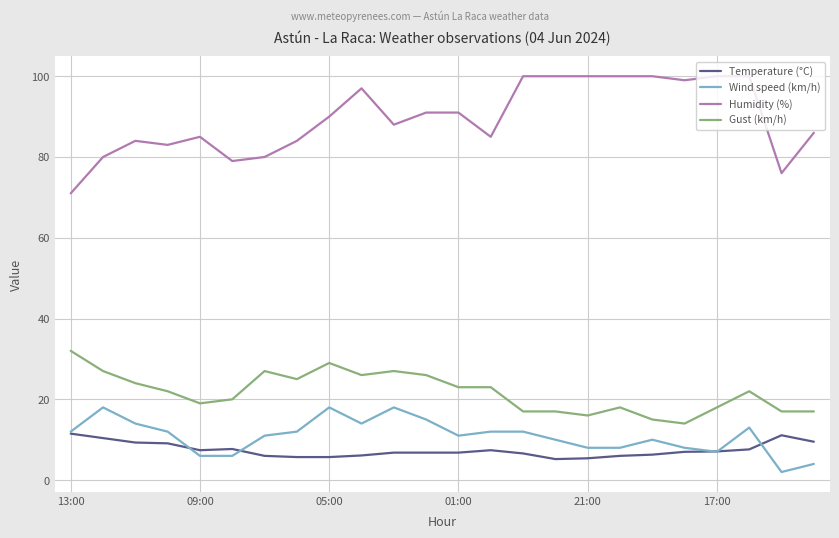

What is the highest value of the Temperature (°C) series?

11.5